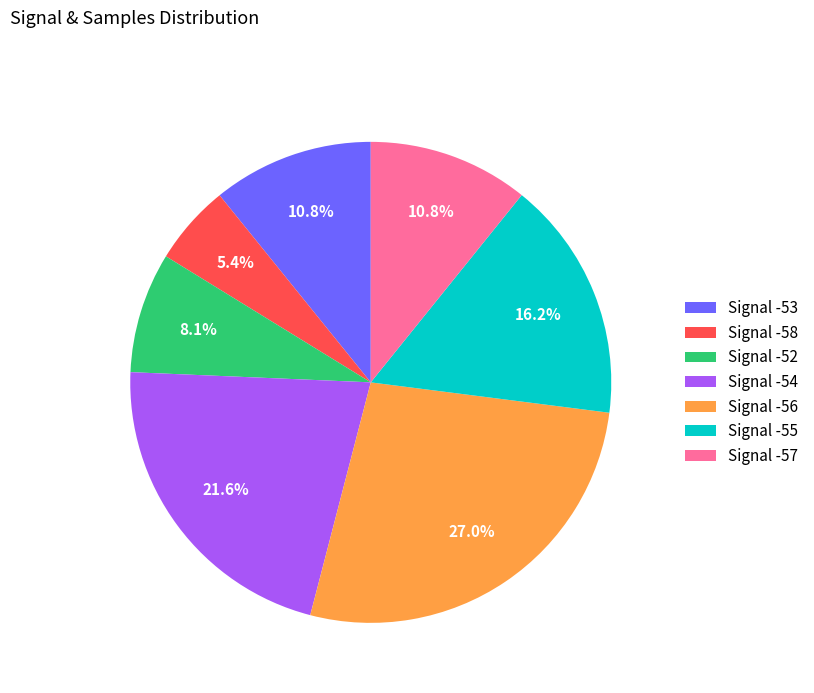

How many slices are in this pie chart?

7